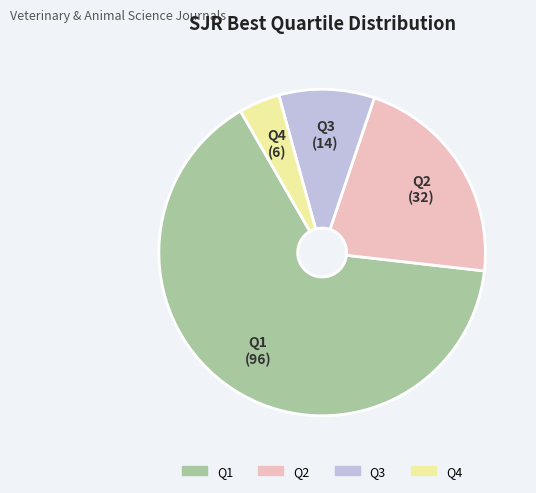

Rank the categories by value from highest to lowest.

Q1, Q2, Q3, Q4